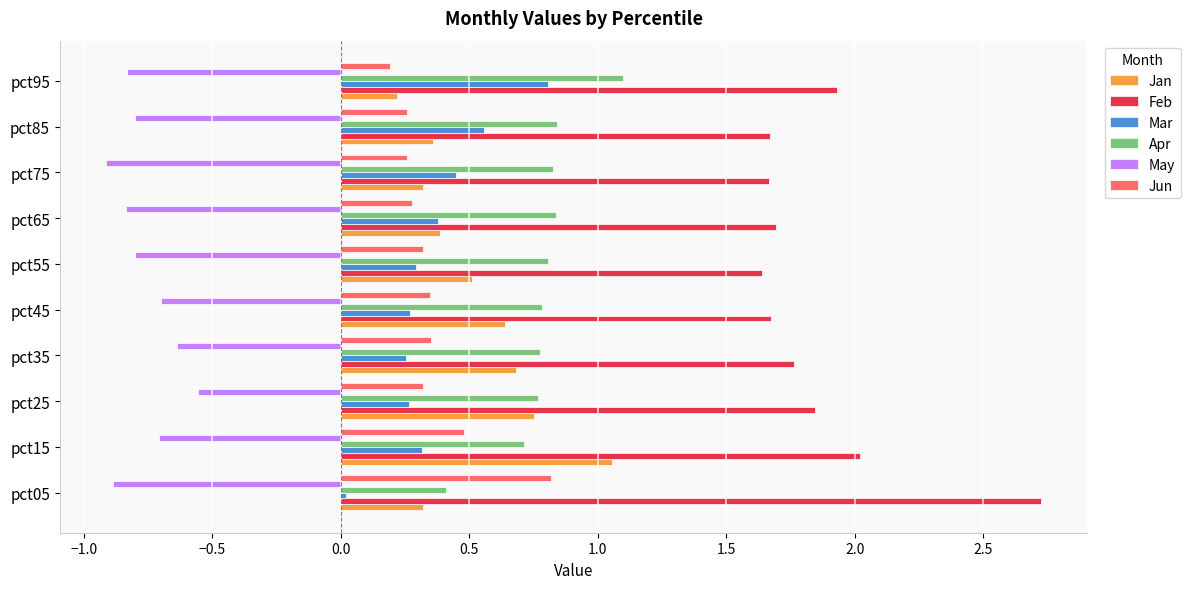

What is the greatest value displayed?

2.7